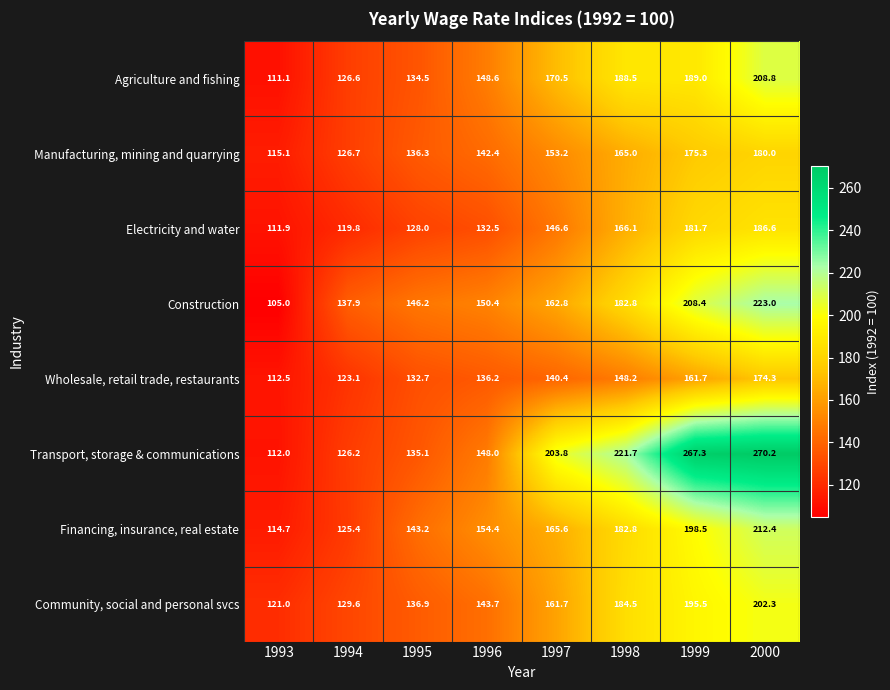

Which series has the largest range (max minus min)?

Transport, storage & communications